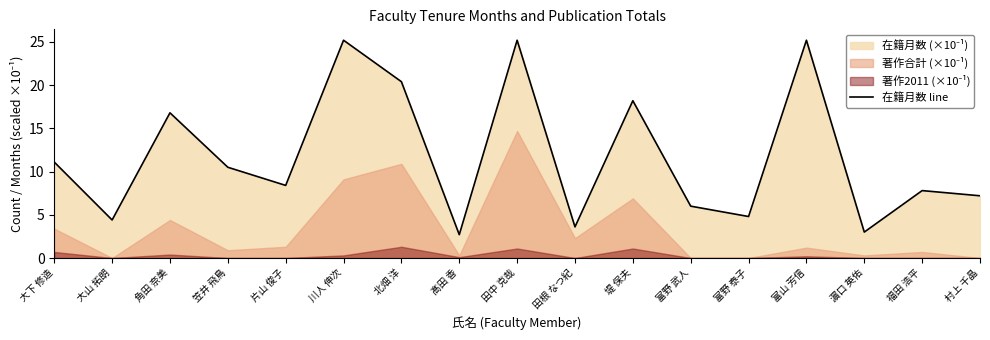

Read the value at 笠井 飛鳥.

10.5